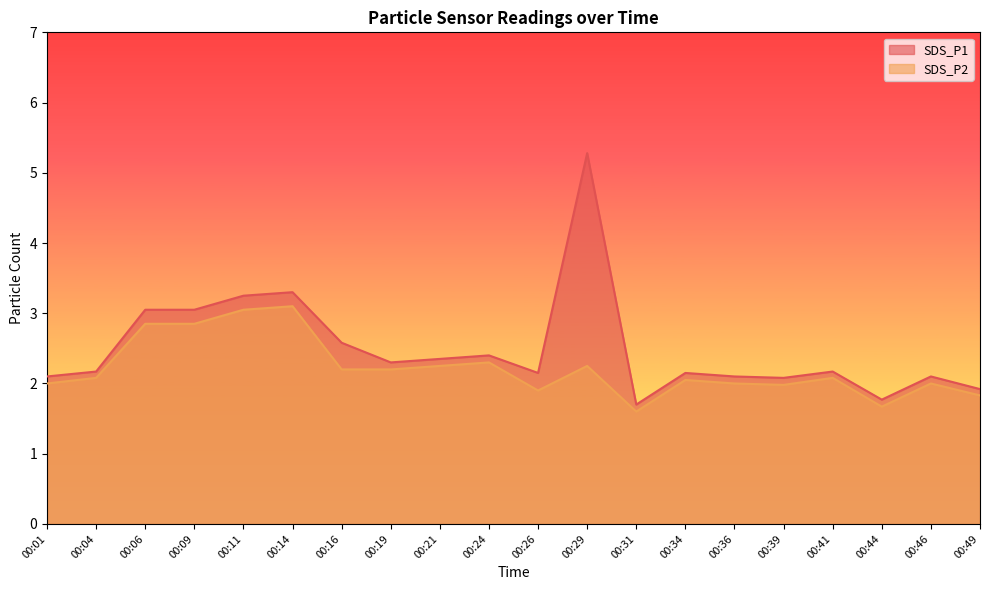

True or false: SDS_P1 and SDS_P2 cross at least once.

False